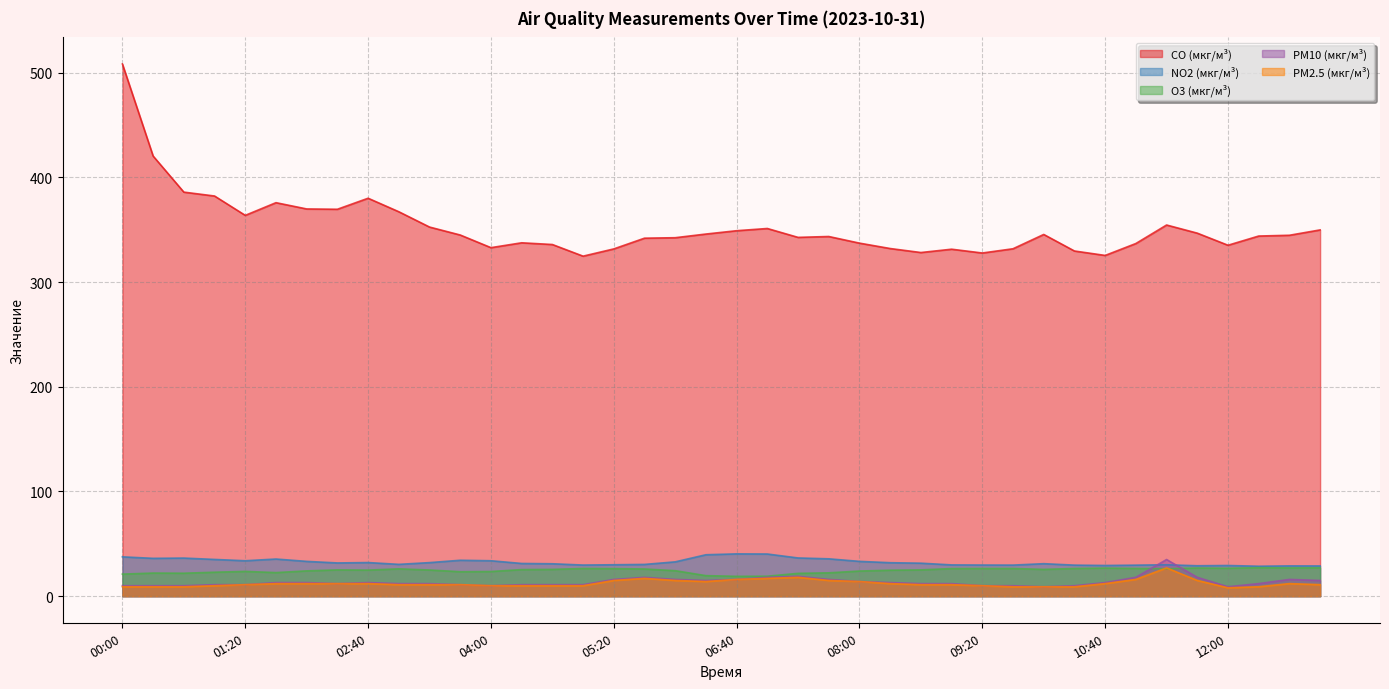

Where is the first local minimum for NO2 (мкг/м³)?

00:20